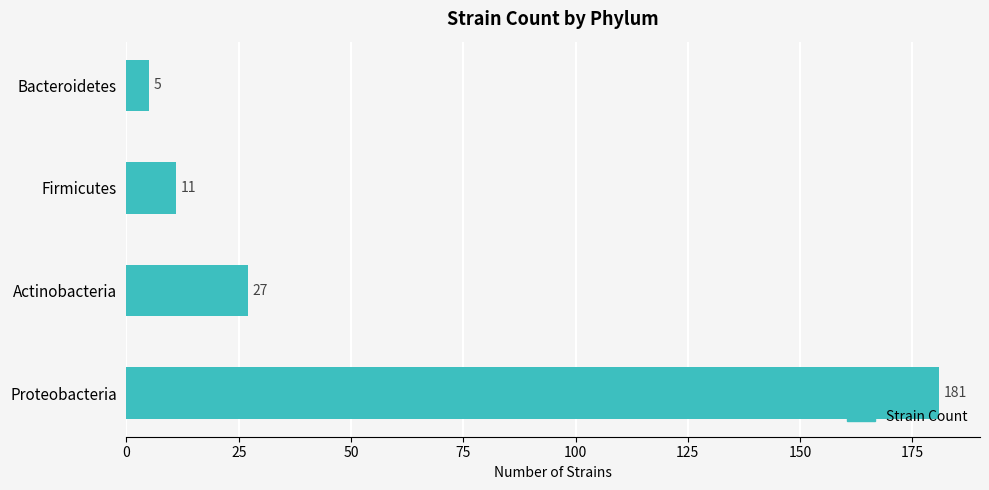

List the labels in order of value, largest first.

Proteobacteria, Actinobacteria, Firmicutes, Bacteroidetes